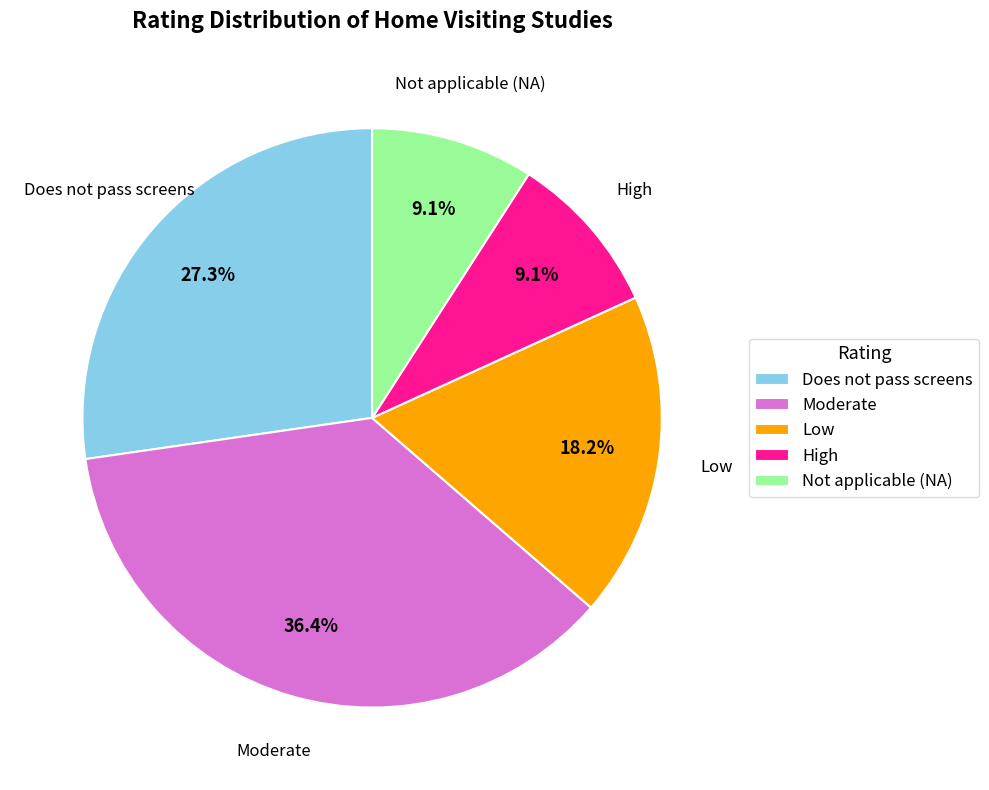

Is Low the majority of the pie?

No